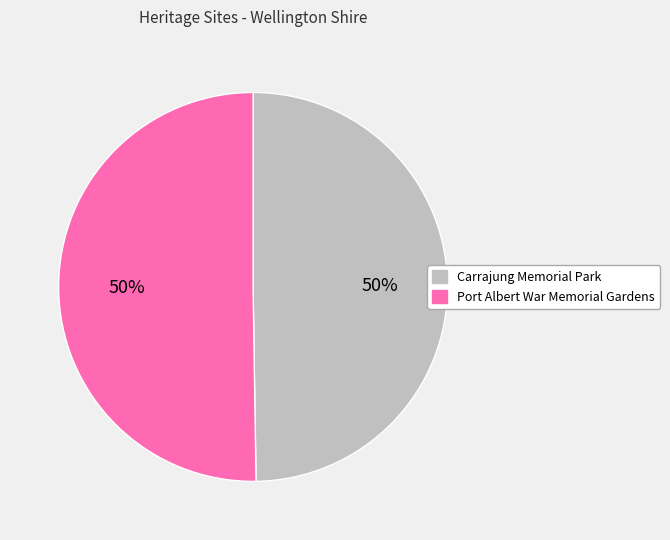

To the nearest percent, what percentage of the pie is Carrajung Memorial Park?

50%